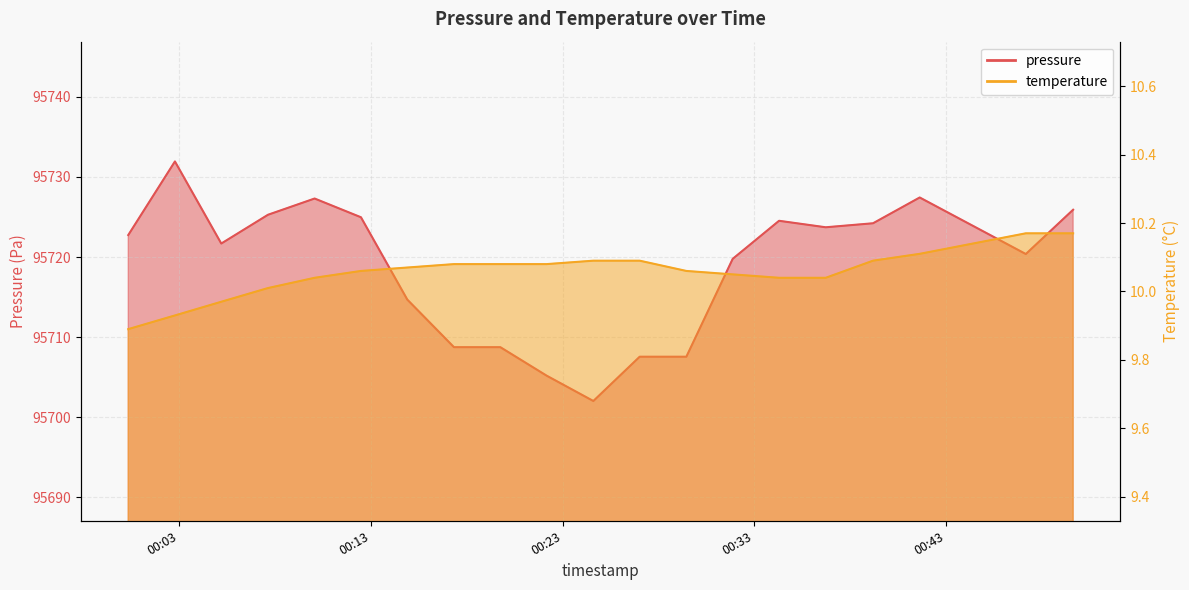

What is the difference between the maximum and minimum values in the temperature series?

0.3